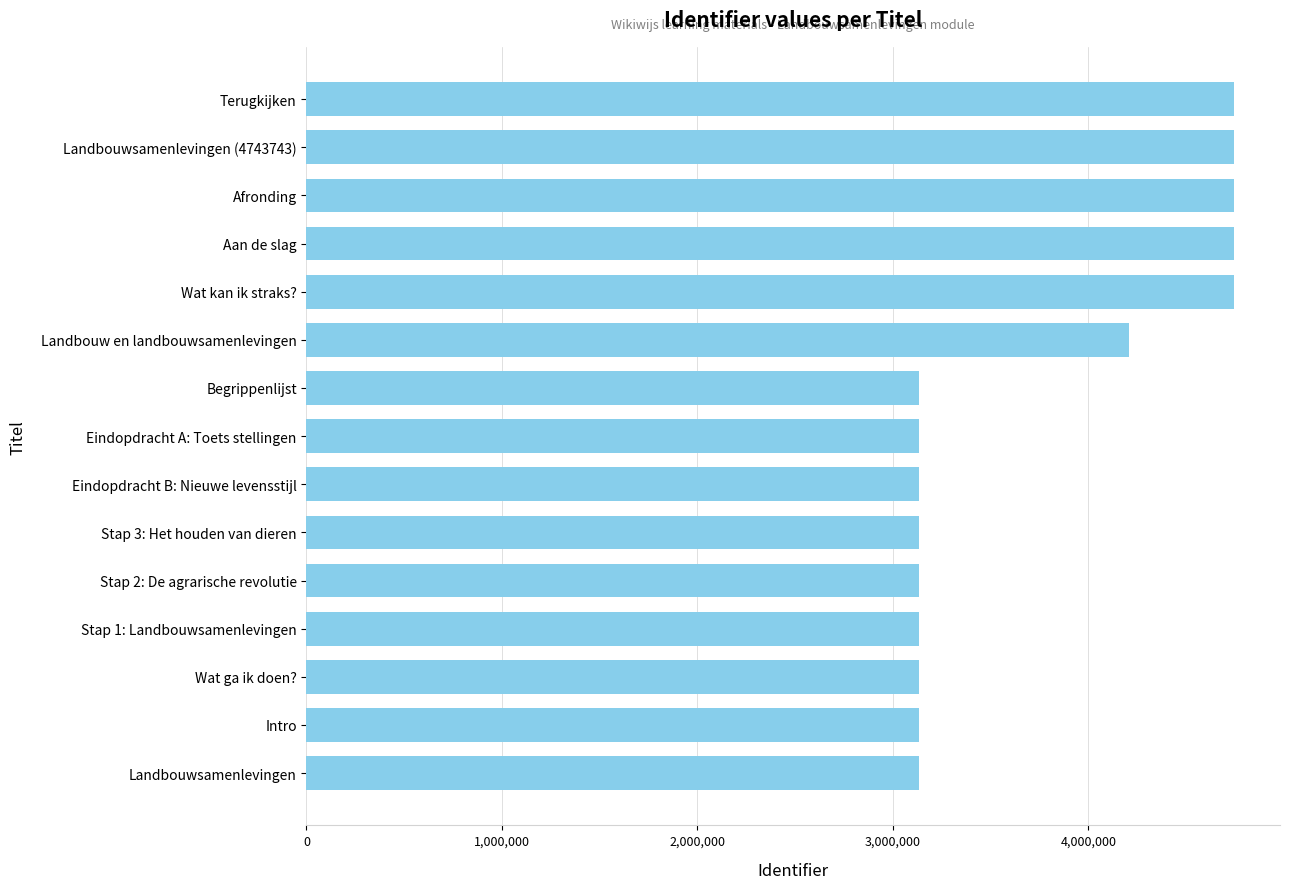

Approximately how many times larger is the value at Stap 2: De agrarische revolutie compared to Landbouwsamenlevingen (4743743)?

0.7